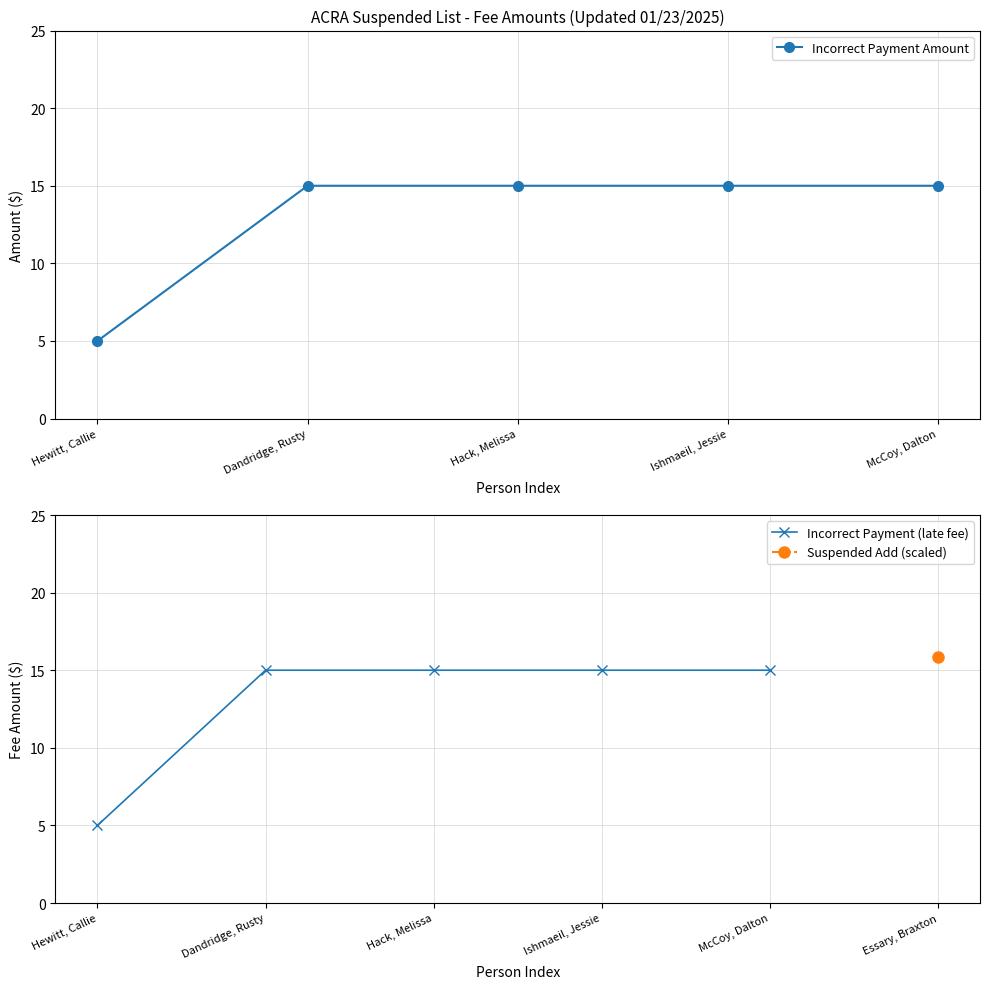

The value of Incorrect Payment Amount at McCoy, Dalton is 15. True or false?

True